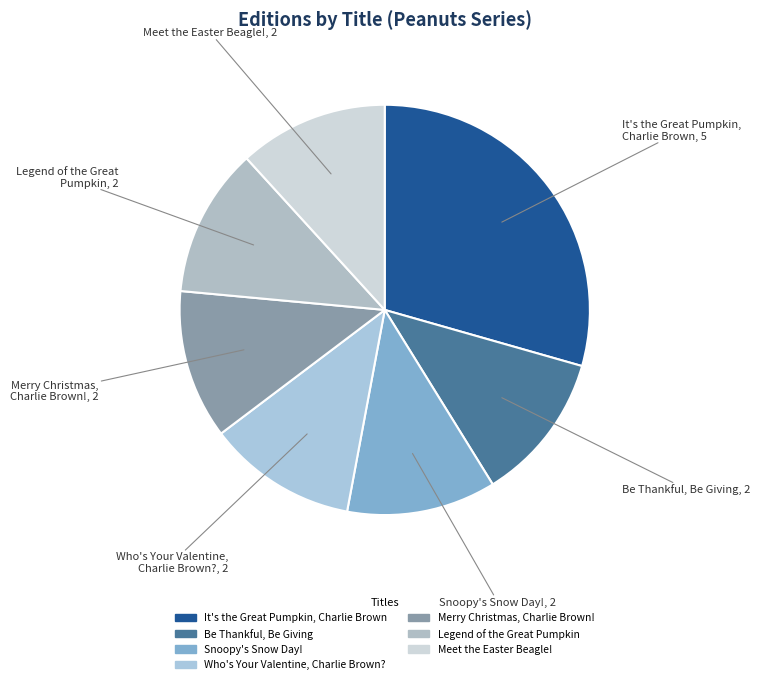

What is the largest slice in the pie chart?

It's the Great Pumpkin, Charlie Brown